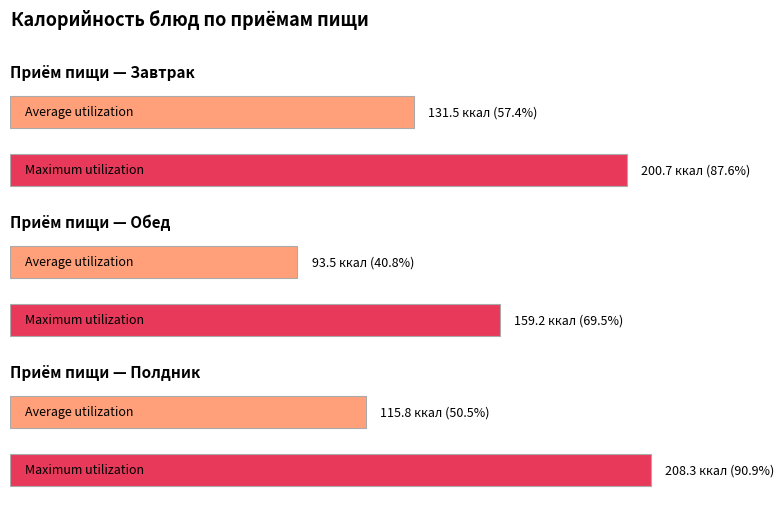

What is the greatest value displayed?

208.3